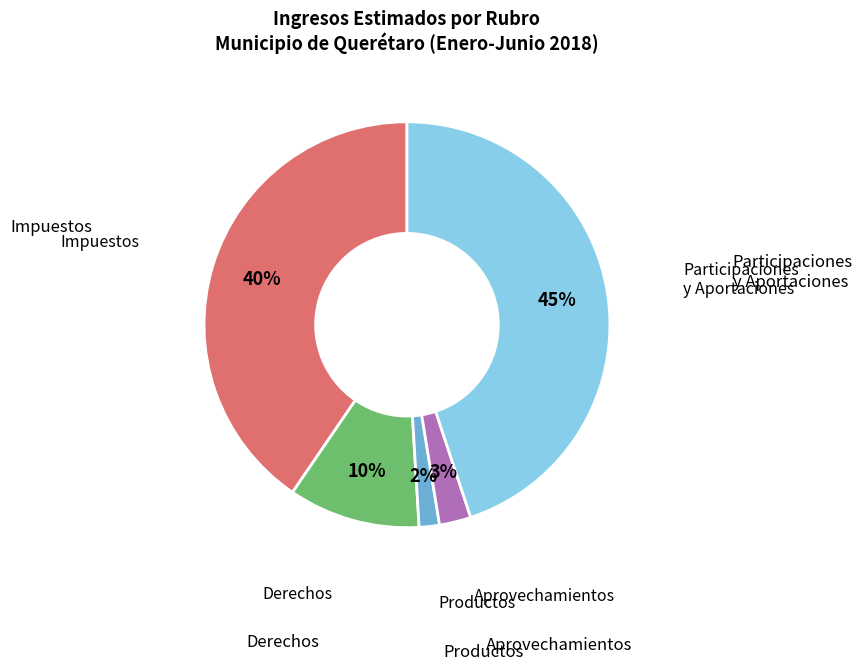

Does any single category account for the majority?

No